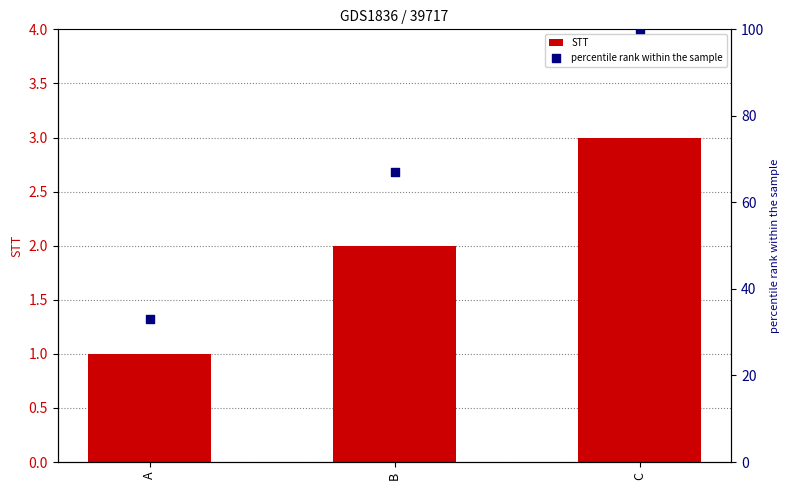

What are all the series names shown in the legend?

STT, percentile rank within the sample